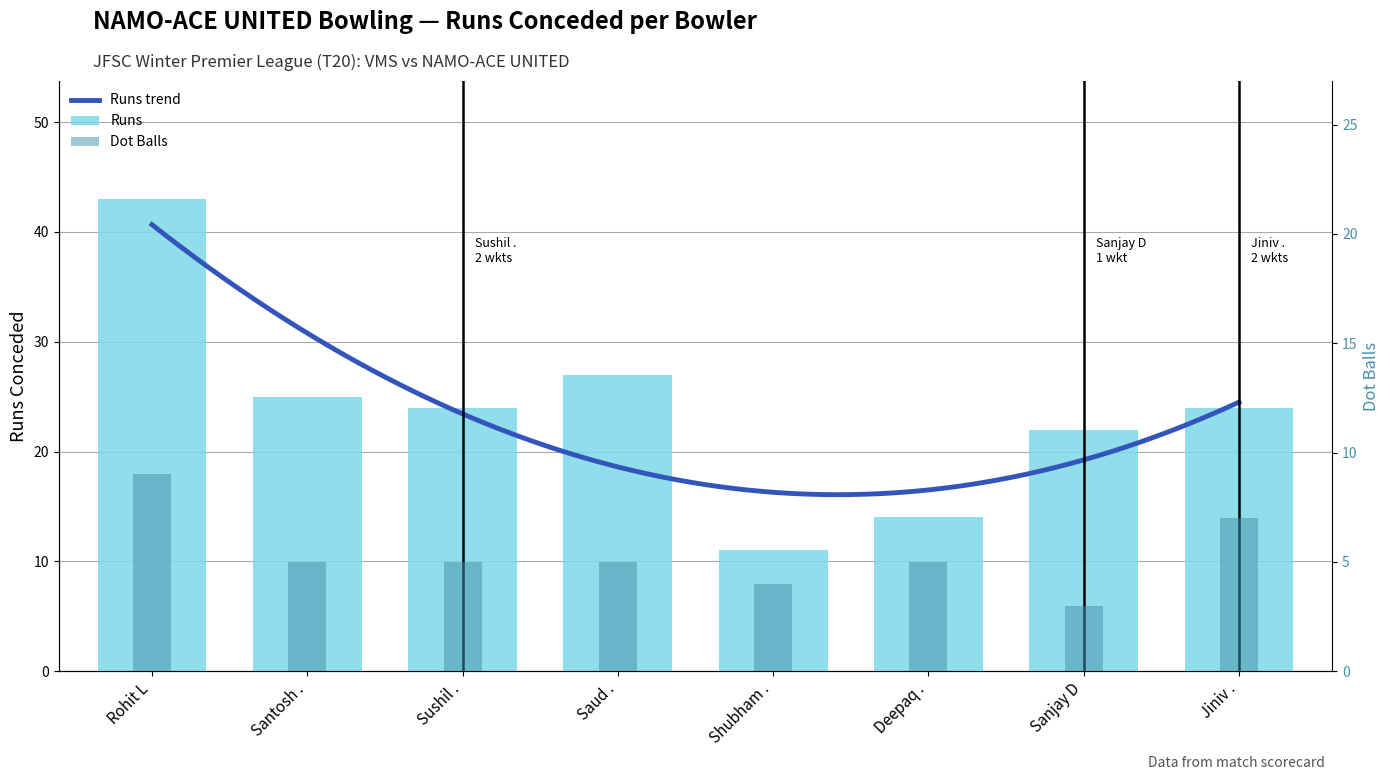

Rank the series at Deepaq . from highest to lowest value.

Runs, Dot Balls